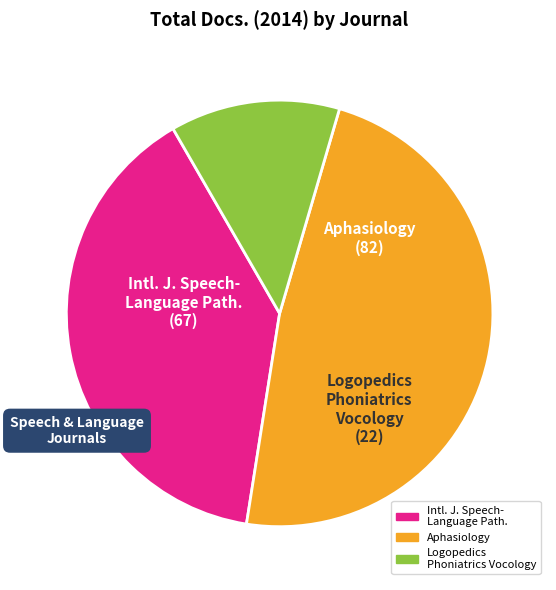

Does Logopedics Phoniatrics Vocology account for over 50% of the chart?

No